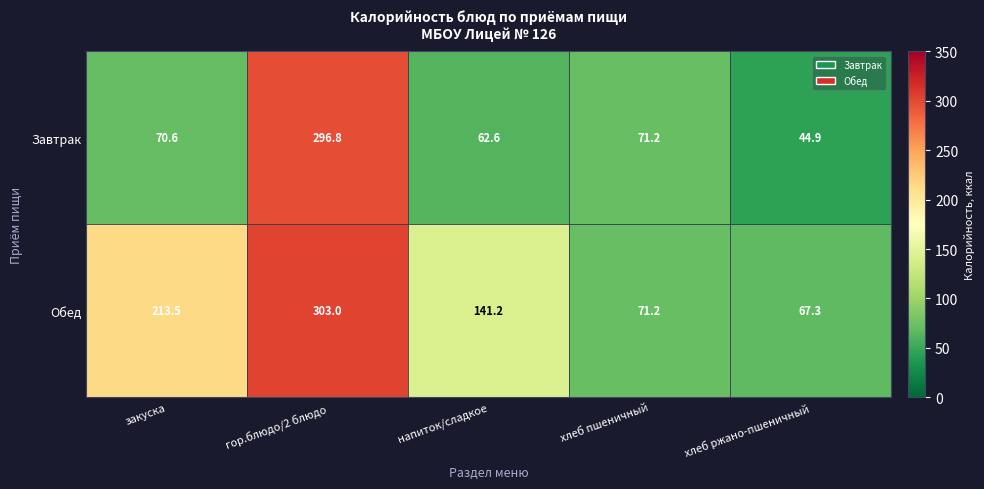

Rank the series at гор.блюдо/2 блюдо from highest to lowest value.

Обед, Завтрак